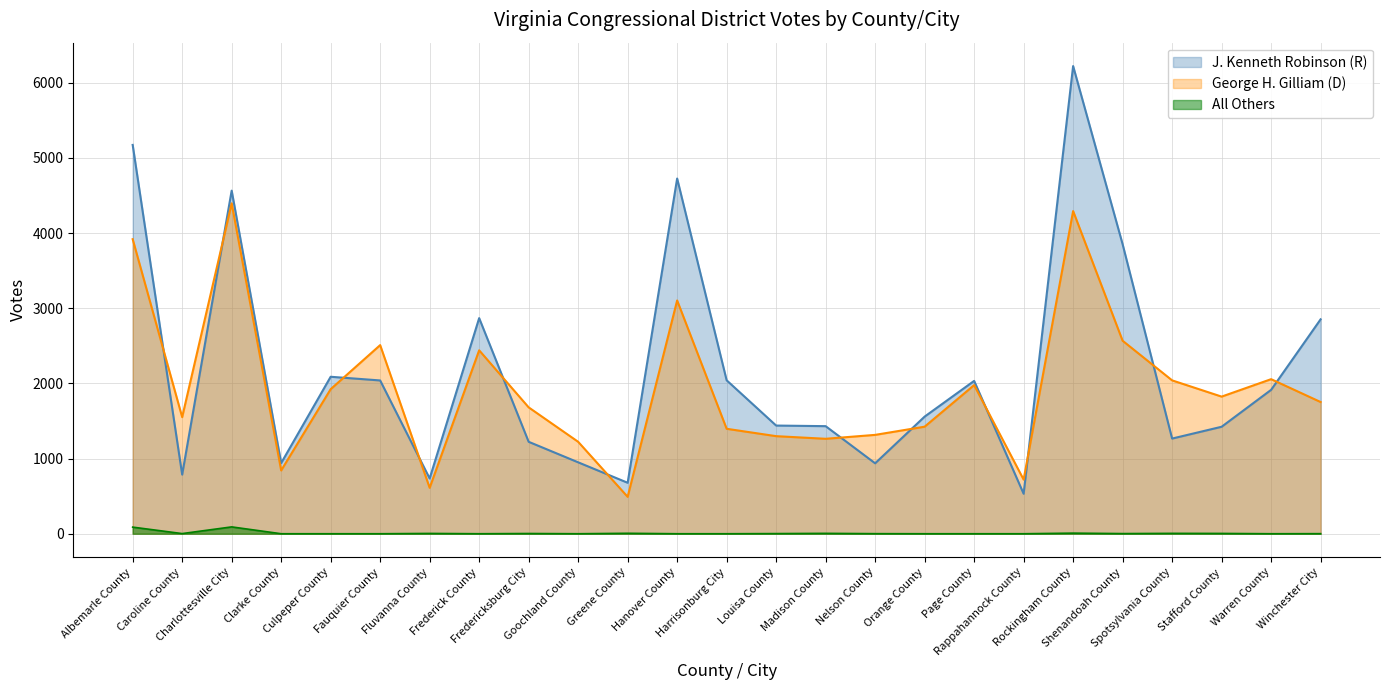

What is the label of the 16th point from the left?

Nelson County